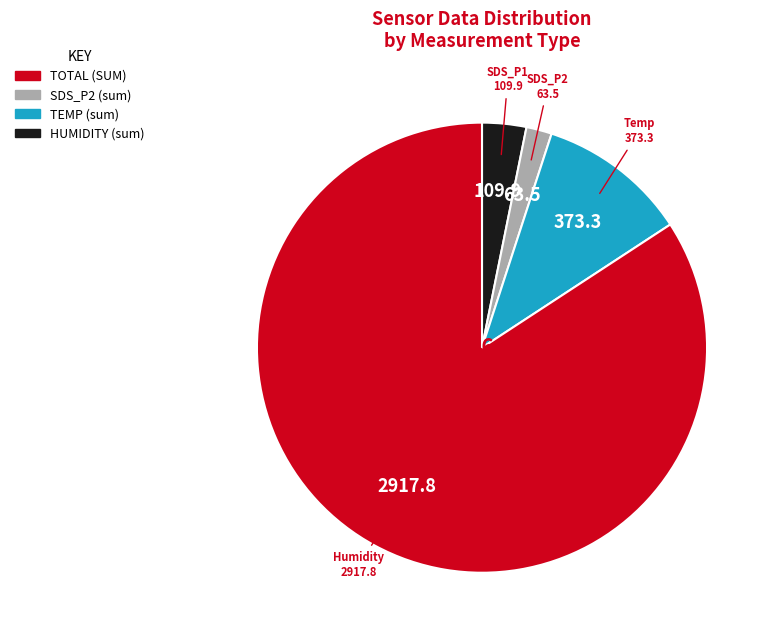

How many slices are in this pie chart?

4